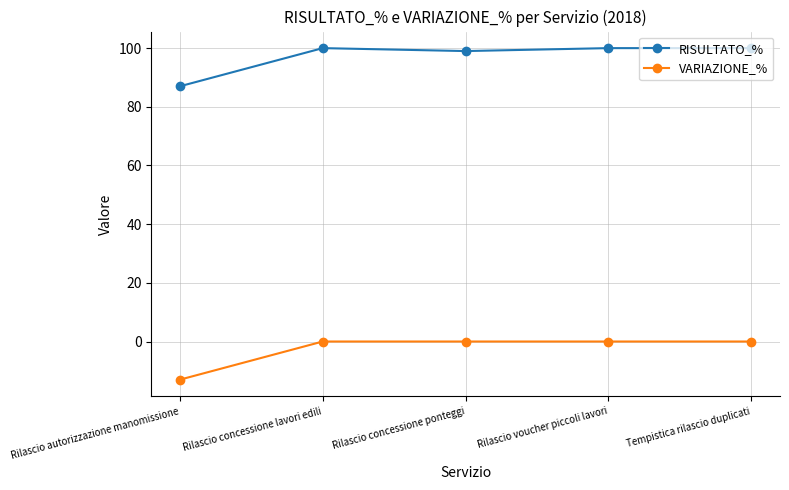

What is the lowest value of the VARIAZIONE_% series?

-13